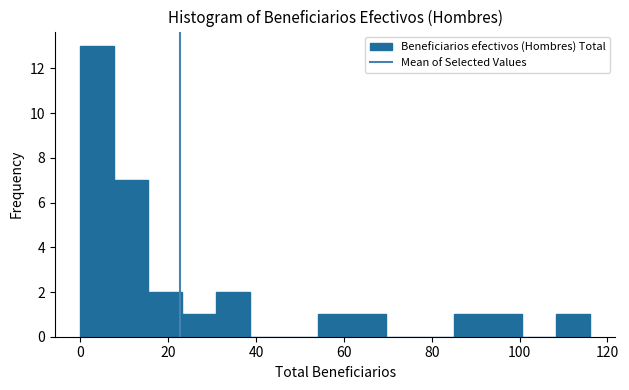

Around what value on the x-axis is the tallest bar? Give the approximate position of its centre, as read against the axis.

4